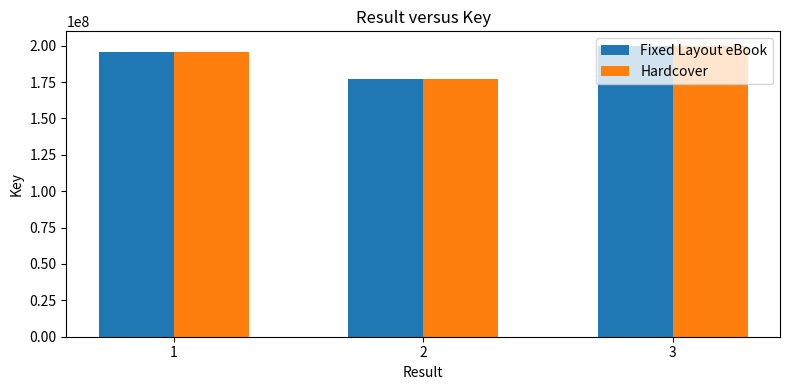

What is the total value across all series at 3?

399676286